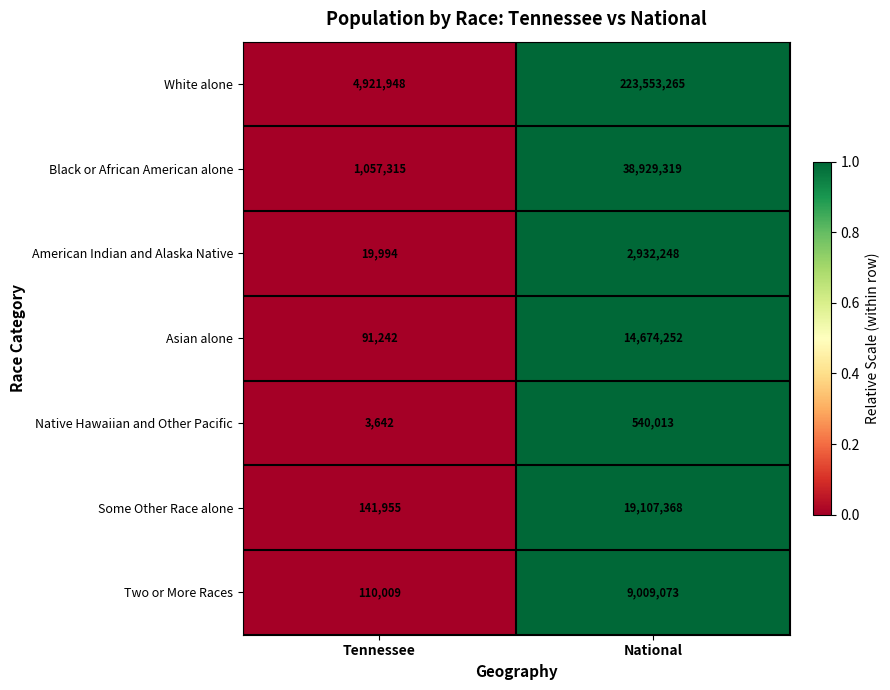

Reading left to right, what are all the values shown in this chart?

White alone: 4921948	223553265
Black or African American alone: 1057315	38929319
American Indian and Alaska Native: 19994	2932248
Asian alone: 91242	14674252
Native Hawaiian and Other Pacific: 3642	540013
Some Other Race alone: 141955	19107368
Two or More Races: 110009	9009073